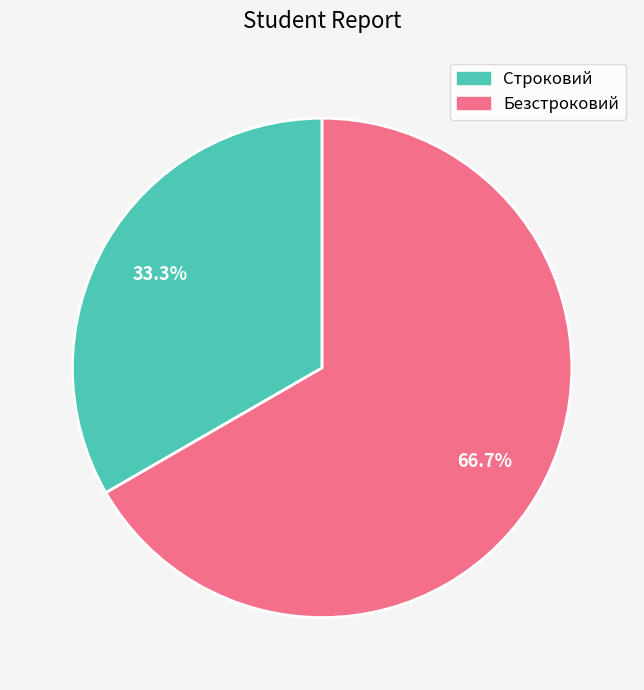

What is the smallest slice in the pie chart?

Строковий